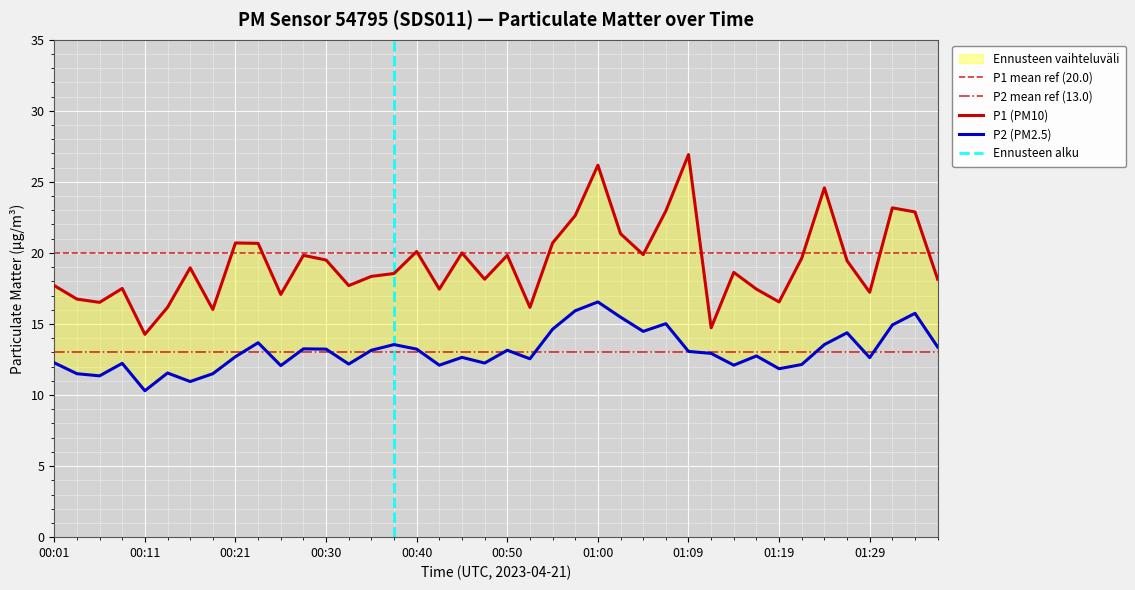

How many lines are shown in the chart?

2